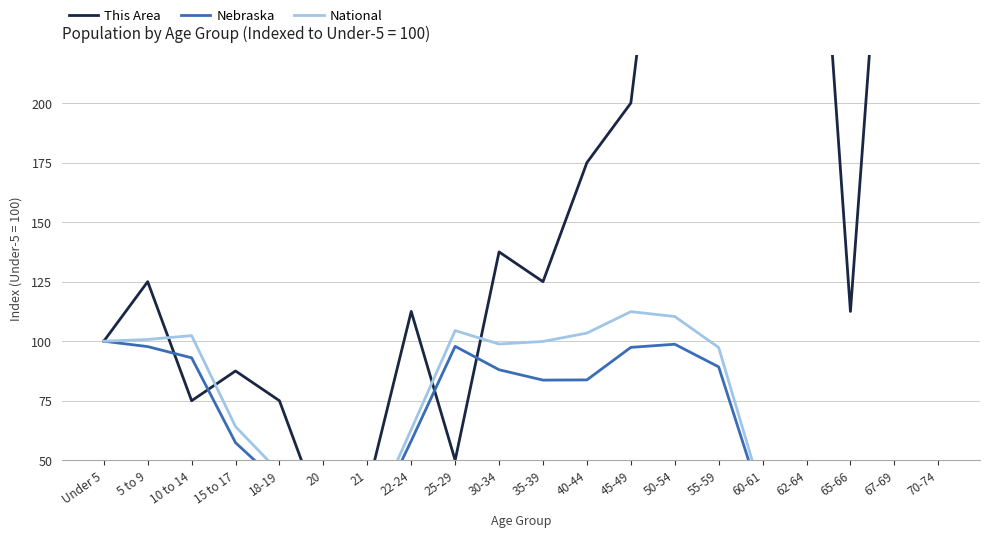

How many times do National and This Area cross each other?

4